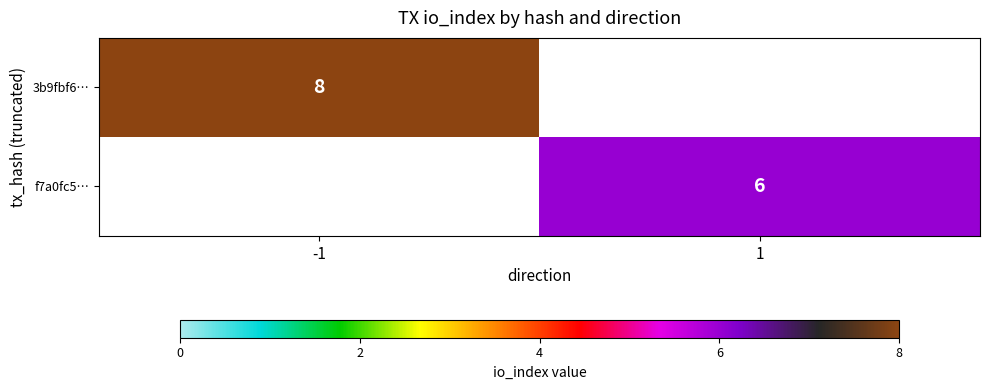

True or false: f7a0fc5… has a value of 6 at 1.

True